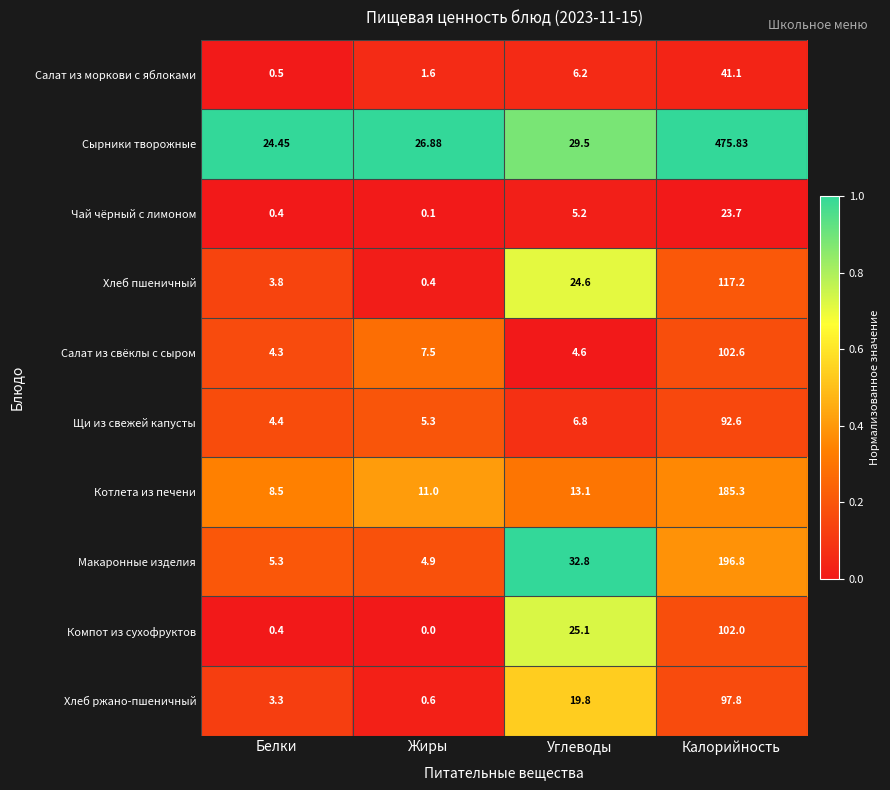

At which category does the chart reach its minimum across all series?

Жиры